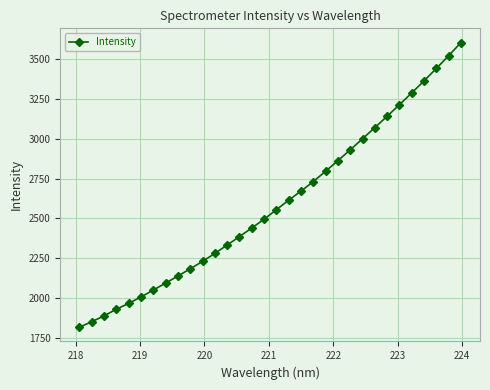

What is the smallest value displayed?

1816.9